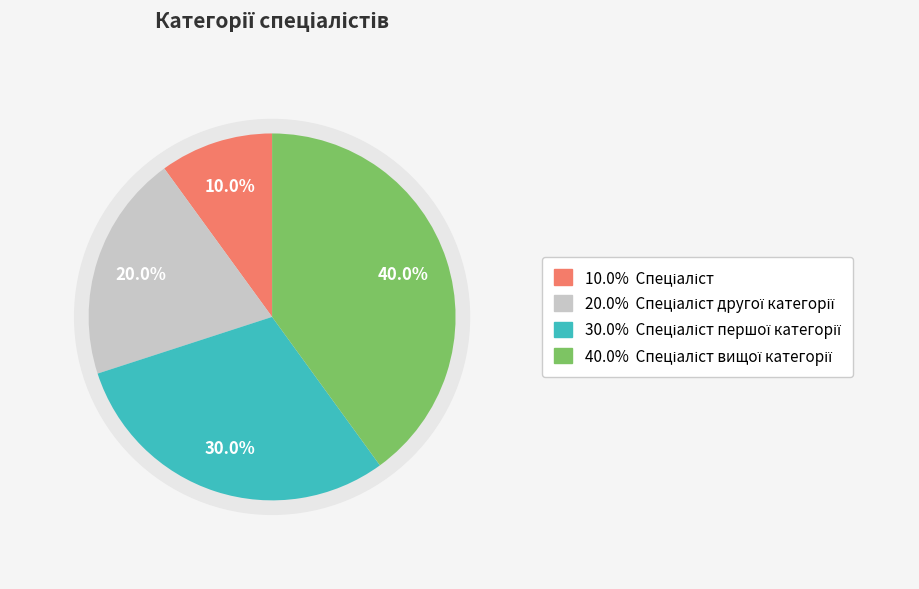

What portion of the pie excludes Спеціаліст першої категорії?

70.0%